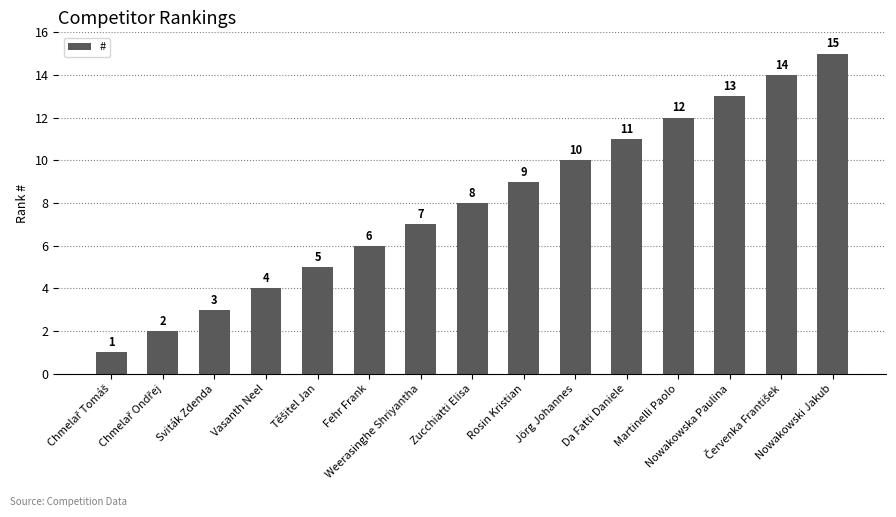

What is the maximum value shown in the chart?

15